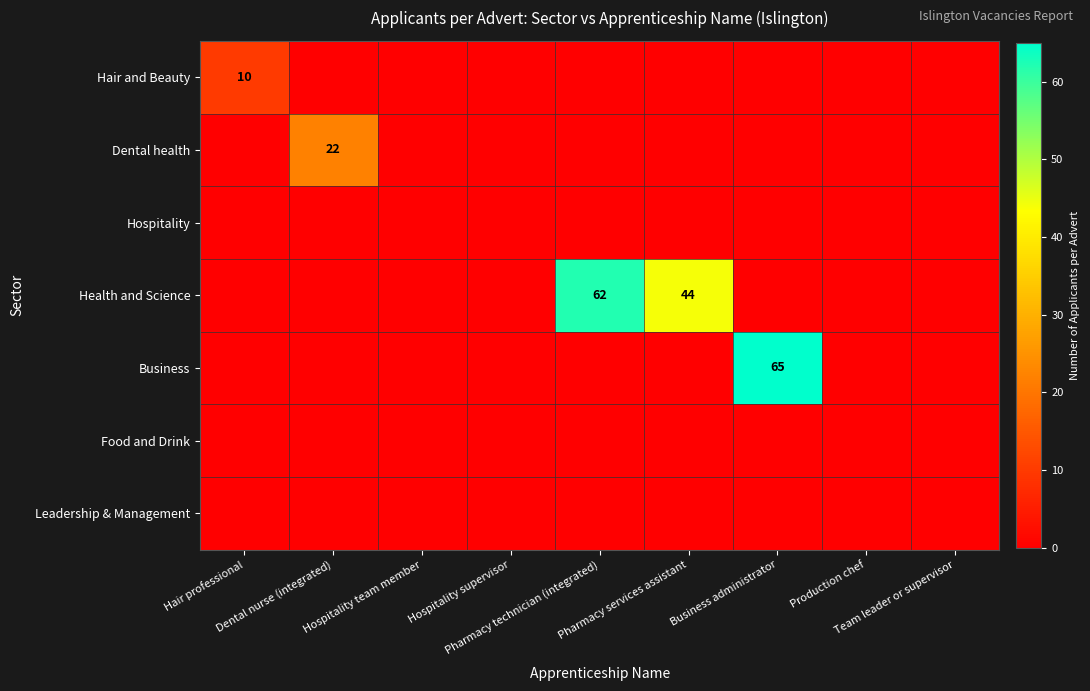

Which series changed the most between Pharmacy services assistant and Team leader or supervisor?

Health and Science